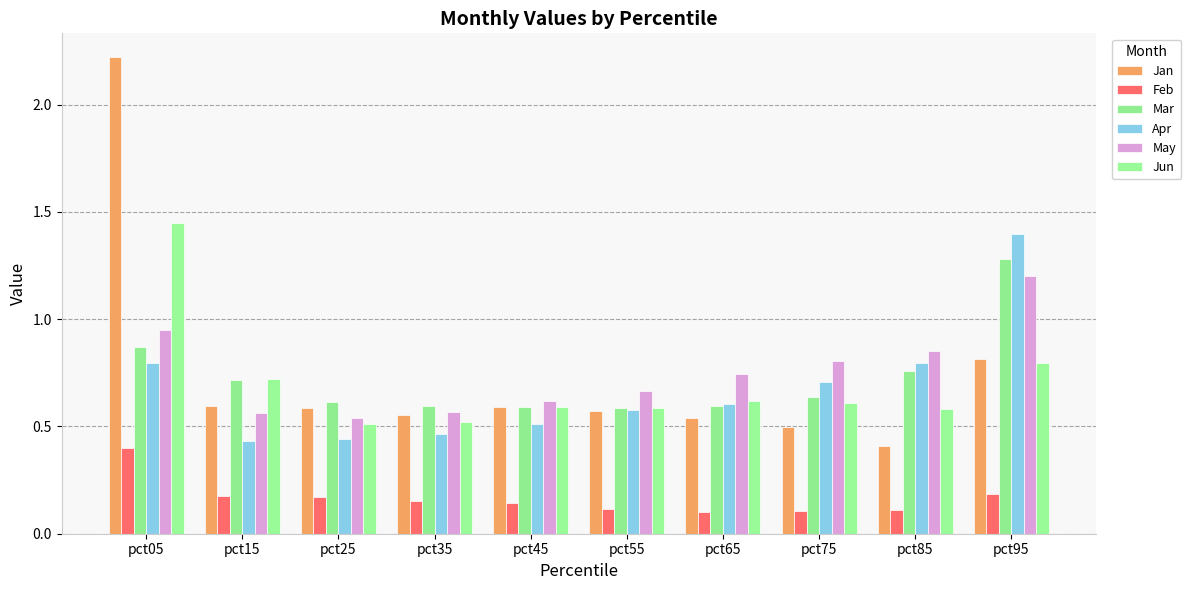

Which has a higher value, pct05 or pct65?

pct05